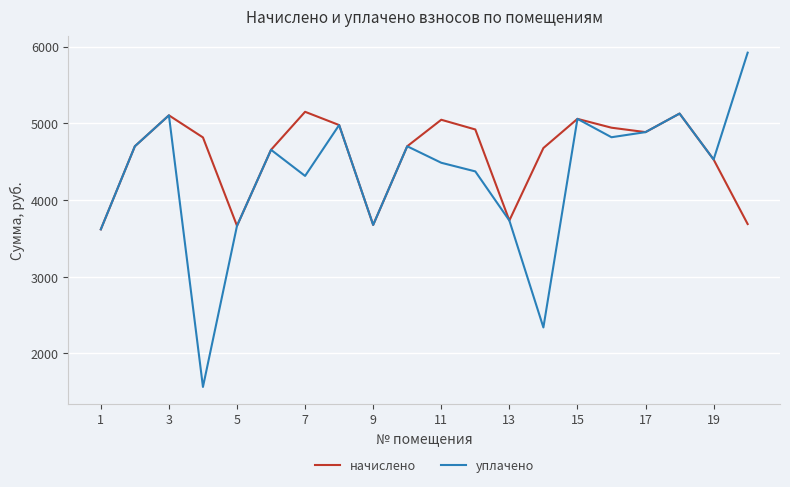

Rank the series by their average value, from highest to lowest.

начислено, уплачено